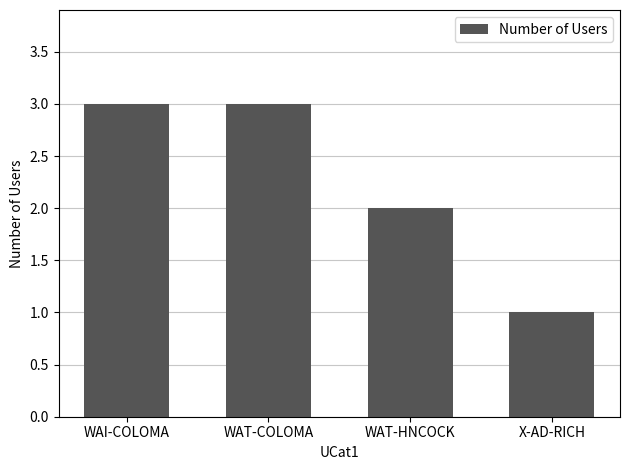

What is the label of the 1st bar from the right?

X-AD-RICH